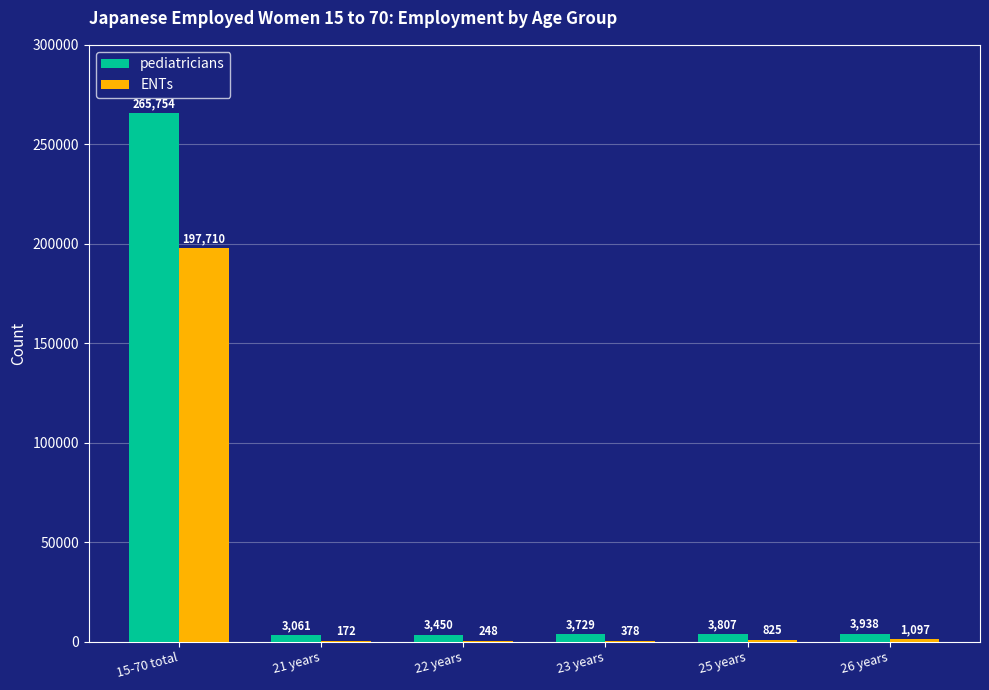

Which series has the largest total across all categories?

pediatricians